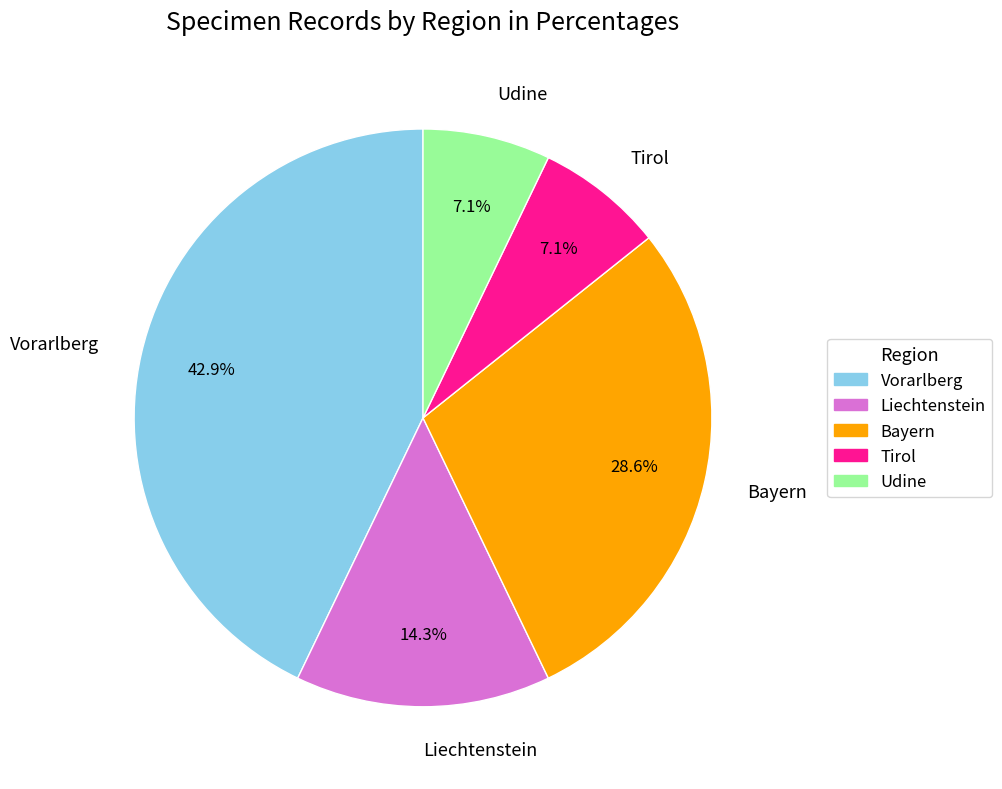

Is it true that Liechtenstein is 14% of the pie?

True